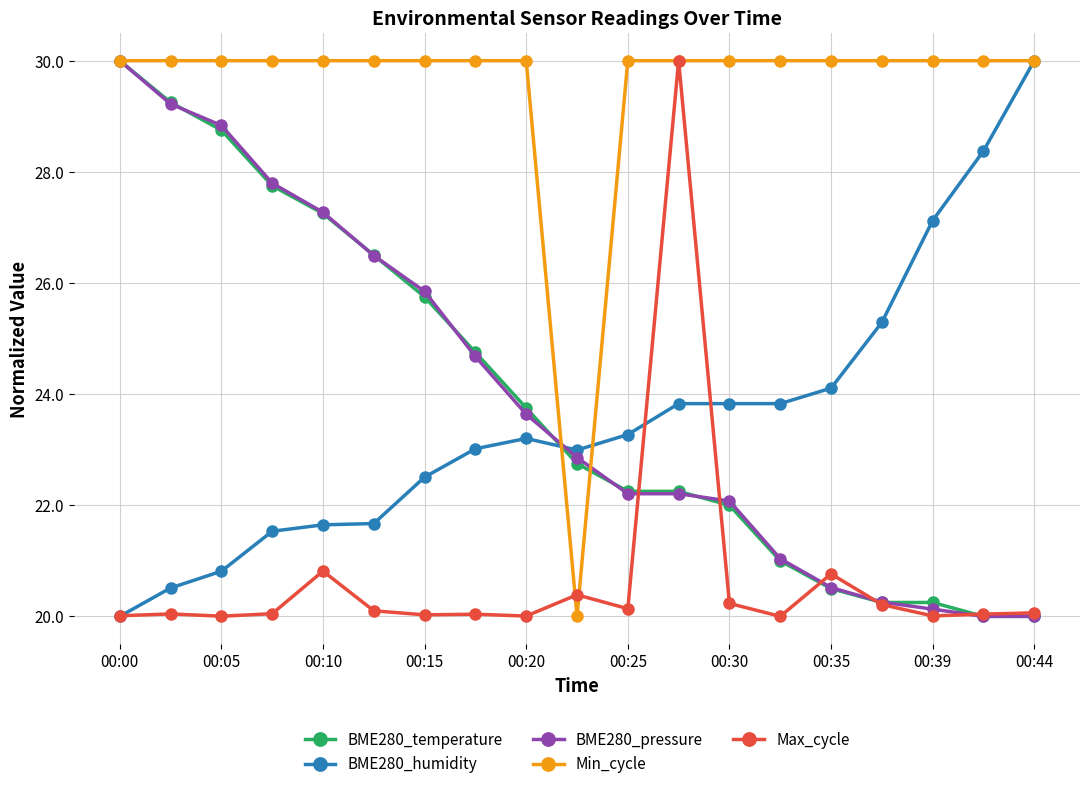

At how many categories does at least one series exceed 26?

18